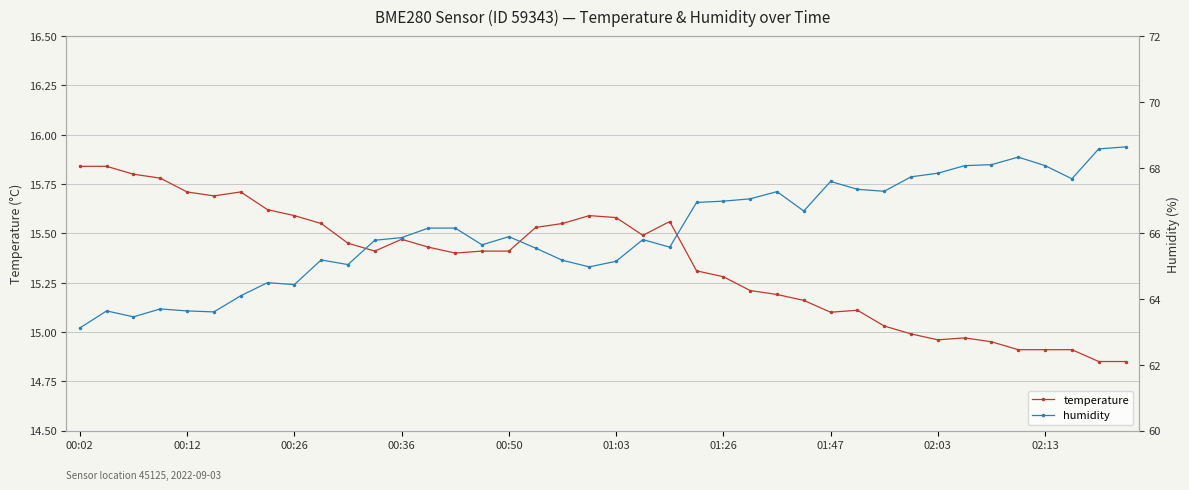

Which series has the largest total across all categories?

humidity